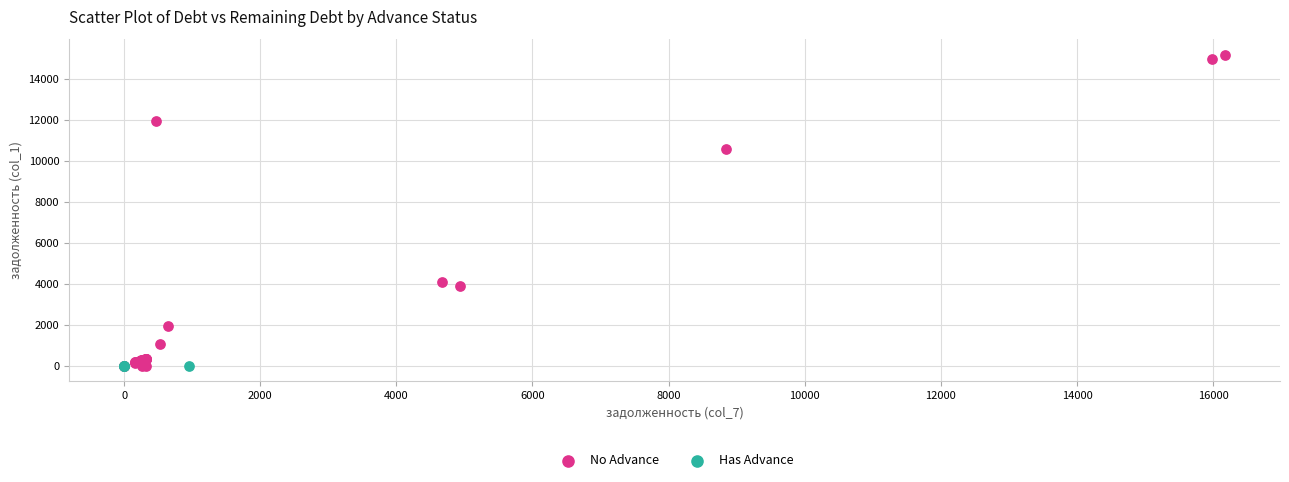

Which series contains the highest Y value?

No Advance